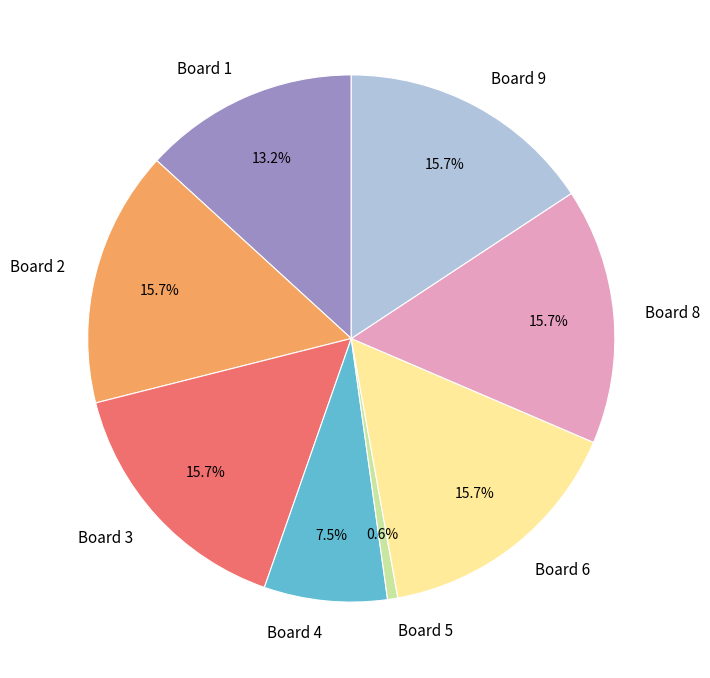

Is there a majority slice in this chart?

No